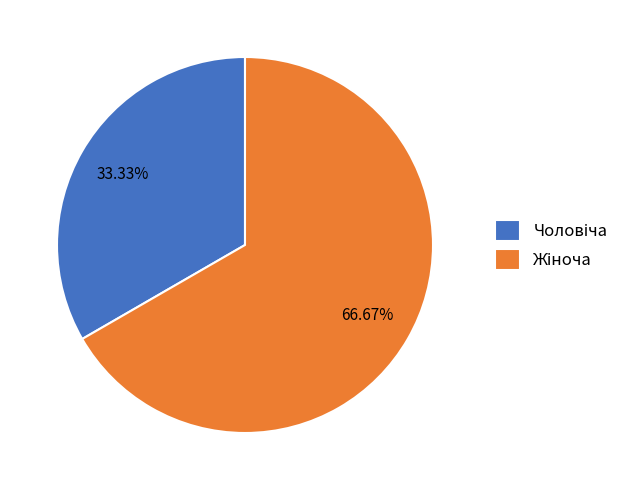

Is there a majority slice in this chart?

Yes